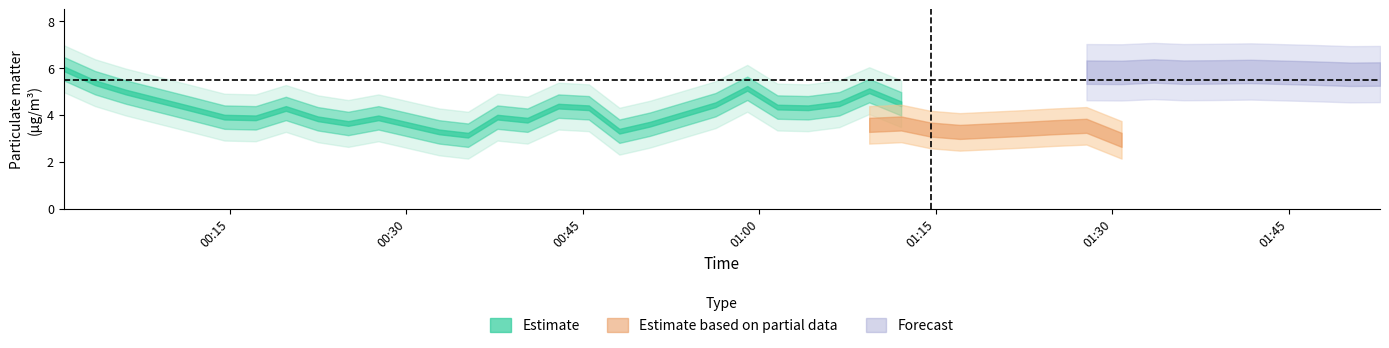

The value of SDS_P2 at BME280_temperature is 7.3. True or false?

False